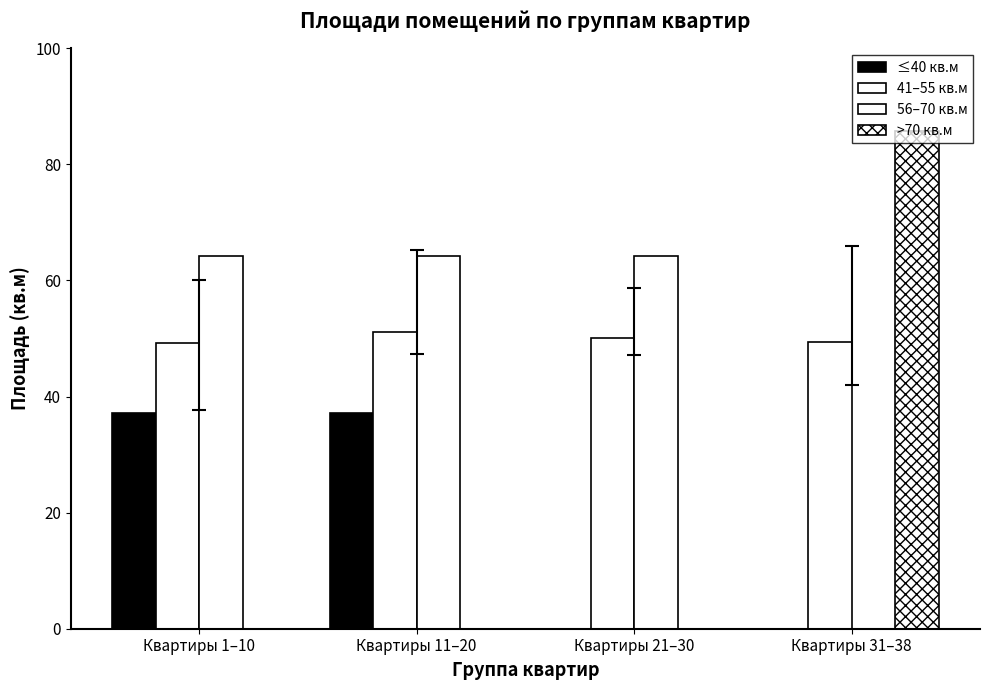

At which label does 56–70 кв.м reach its minimum?

Квартиры 31–38